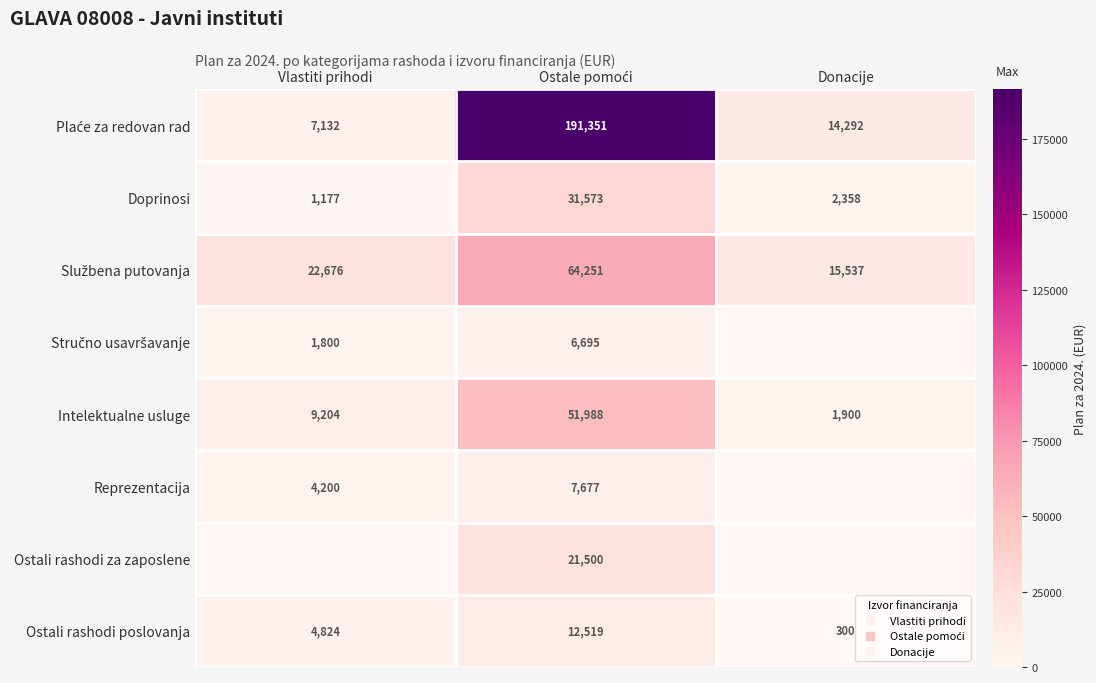

At which label is Reprezentacija closest to 3838?

Vlastiti prihodi